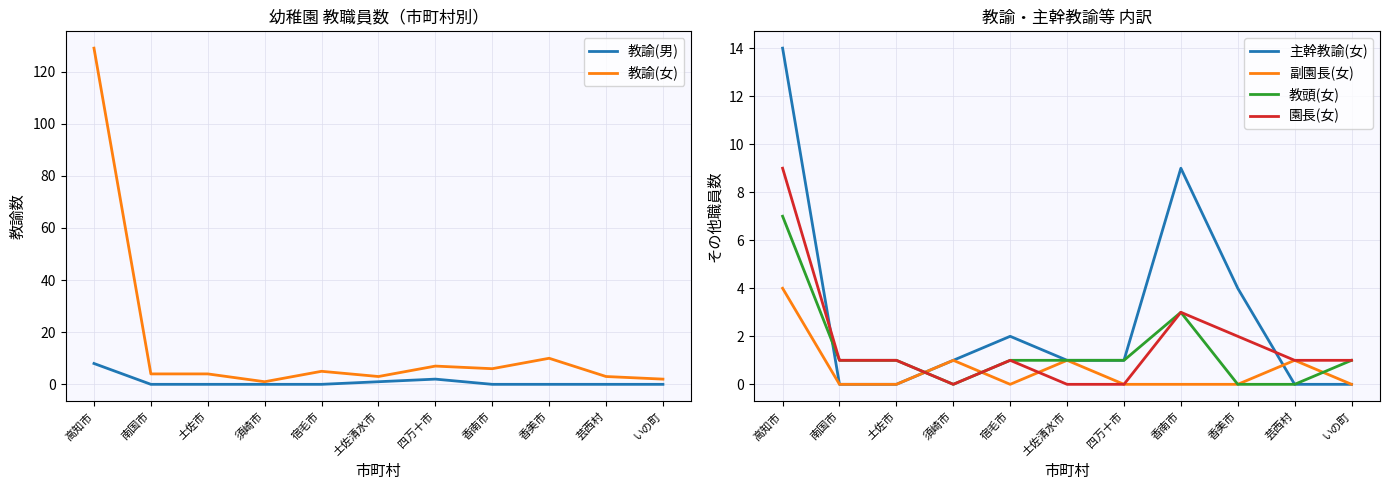

Reading right to left, extract all data points from this chart.

教諭(男): いの町=0	芸西村=0	香美市=0	香南市=0	四万十市=2	土佐清水市=1	宿毛市=0	須崎市=0	土佐市=0	南国市=0	高知市=8
教諭(女): いの町=2	芸西村=3	香美市=10	香南市=6	四万十市=7	土佐清水市=3	宿毛市=5	須崎市=1	土佐市=4	南国市=4	高知市=129
主幹教諭(女): いの町=0	芸西村=0	香美市=4	香南市=9	四万十市=1	土佐清水市=1	宿毛市=2	須崎市=1	土佐市=0	南国市=0	高知市=14
副園長(女): いの町=0	芸西村=1	香美市=0	香南市=0	四万十市=0	土佐清水市=1	宿毛市=0	須崎市=1	土佐市=0	南国市=0	高知市=4
教頭(女): いの町=1	芸西村=0	香美市=0	香南市=3	四万十市=1	土佐清水市=1	宿毛市=1	須崎市=0	土佐市=1	南国市=1	高知市=7
園長(女): いの町=1	芸西村=1	香美市=2	香南市=3	四万十市=0	土佐清水市=0	宿毛市=1	須崎市=0	土佐市=1	南国市=1	高知市=9